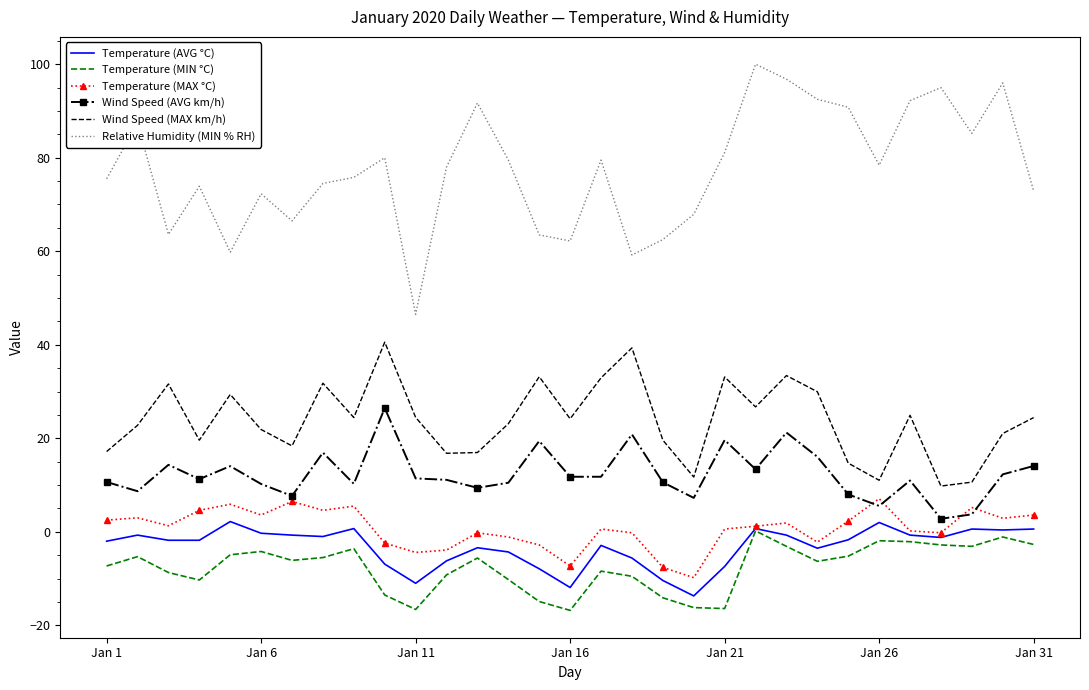

Which series has the largest total across all categories?

Relative Humidity (MIN % RH)